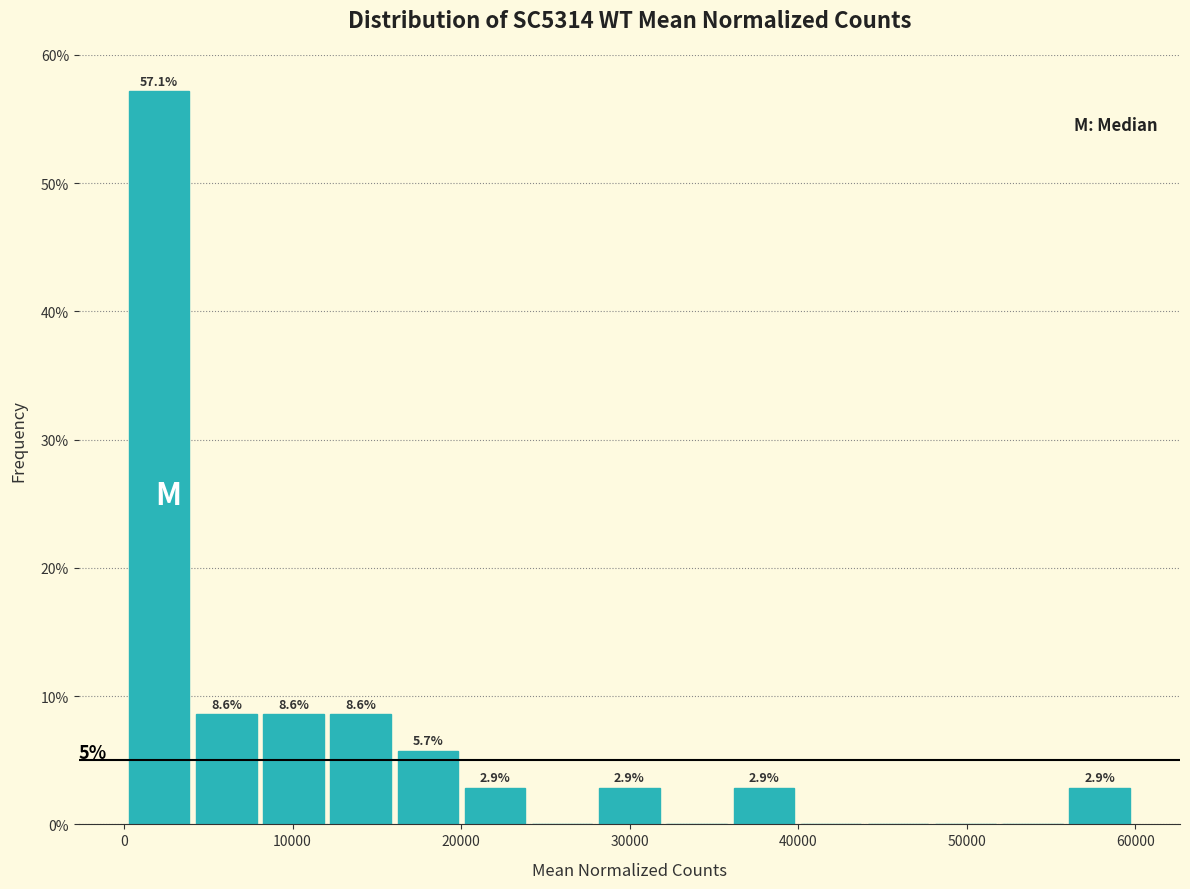

Read against the x-axis, roughly where is the centre of the tallest bar?

2000